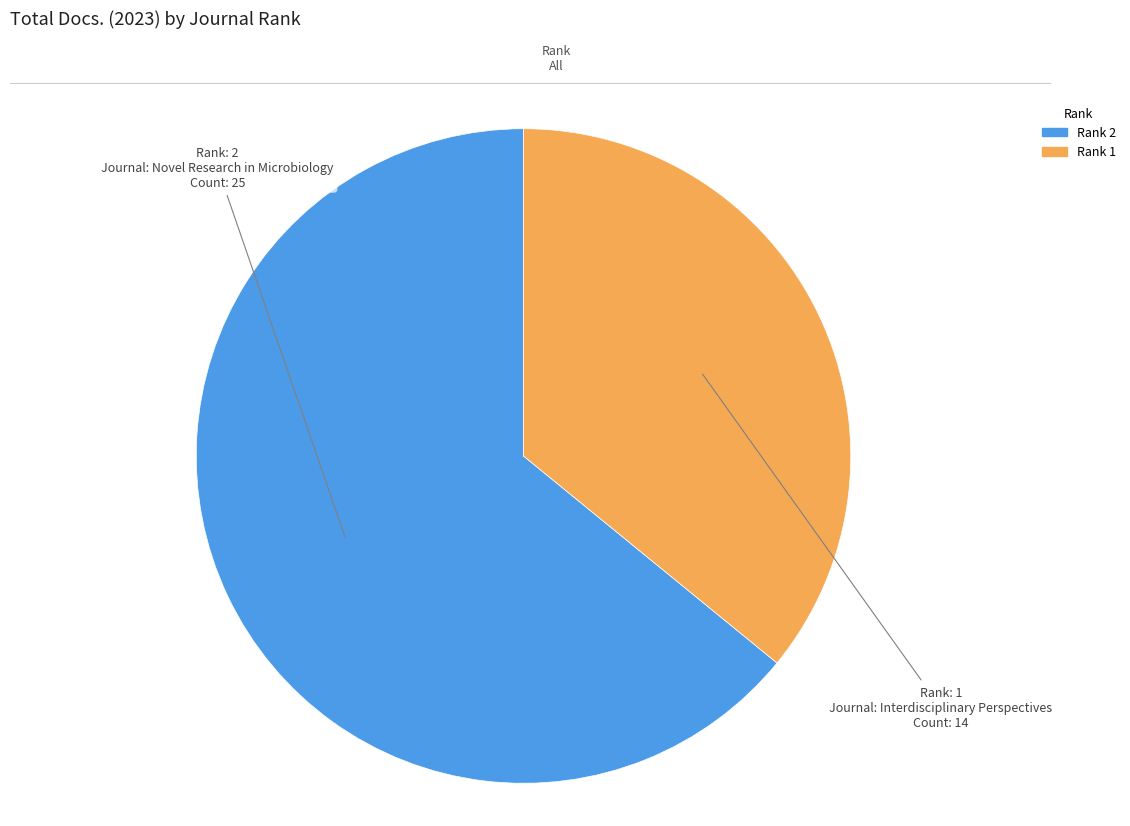

Is there a majority slice in this chart?

Yes